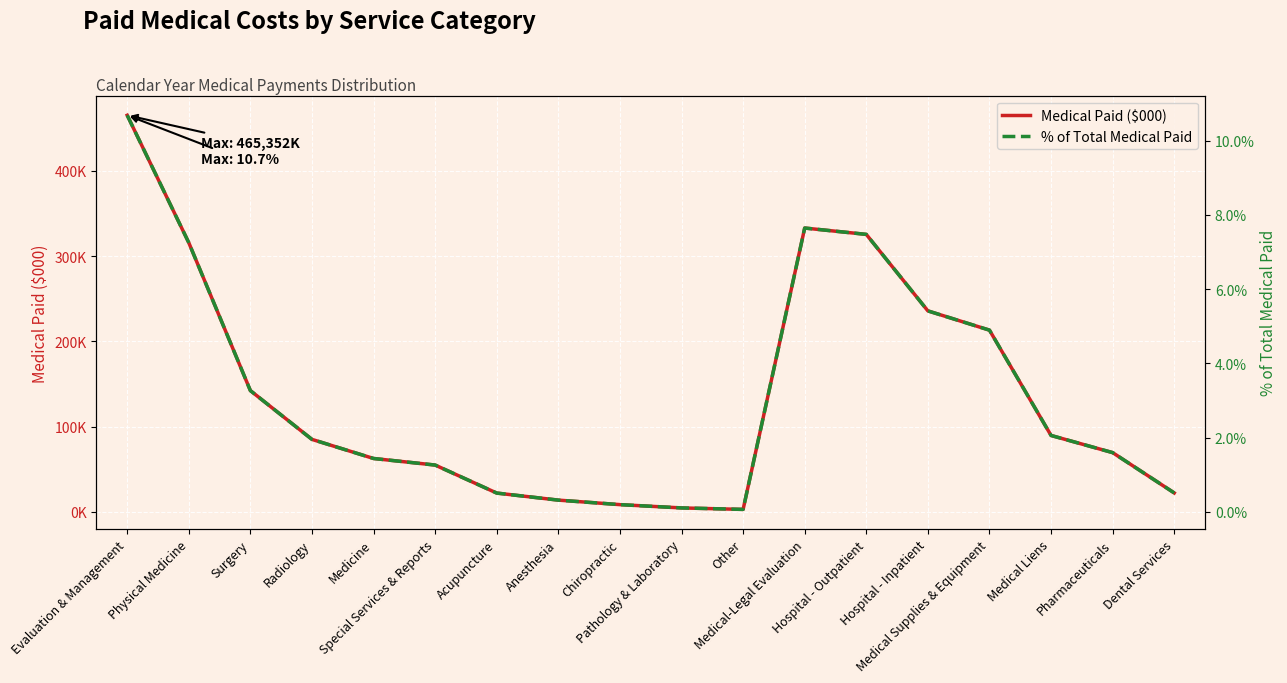

What is the total value across all series at Medical-Legal Evaluation?

333024.6